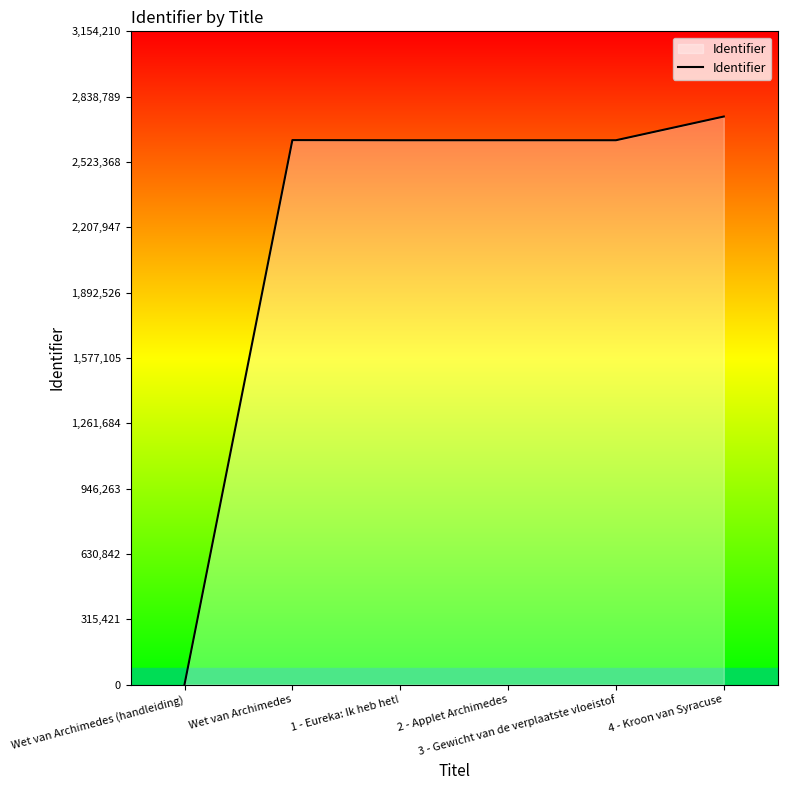

Does the chart have visible grid lines?

No